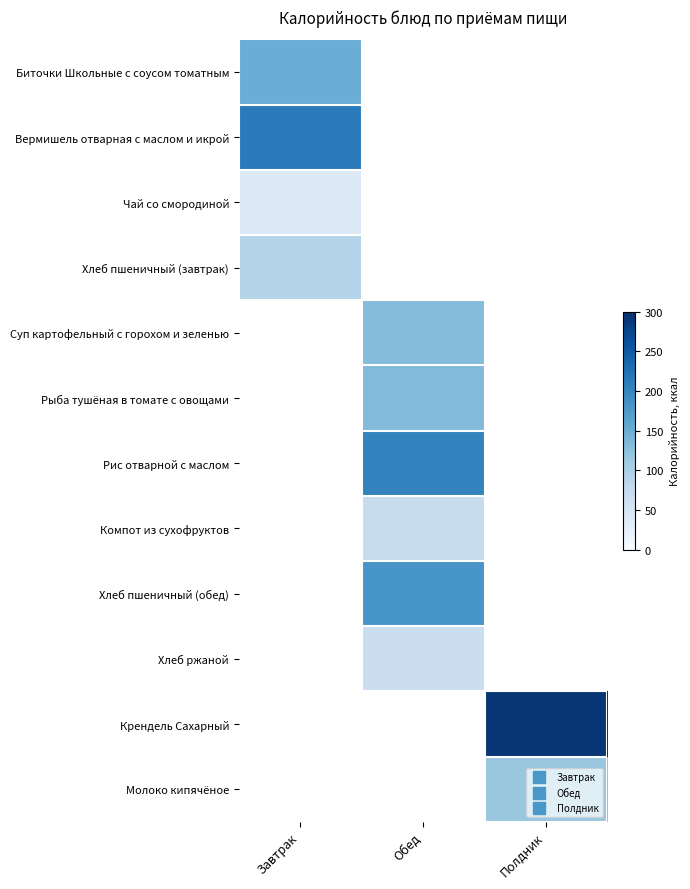

True or false: Рыба тушёная в томате с овощами has a value of 133.0 at Обед.

True